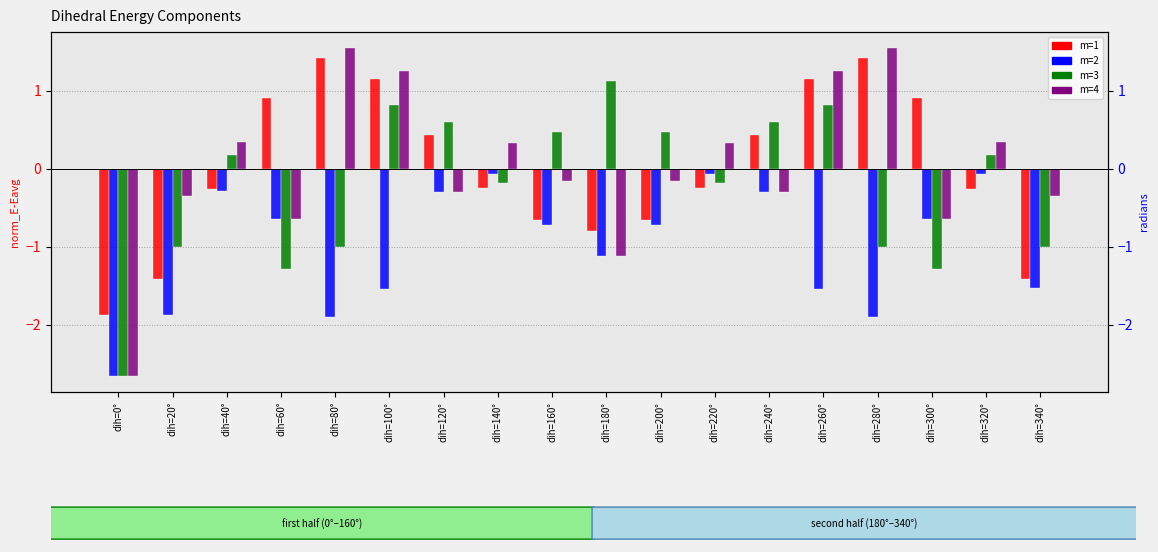

Reading left to right, extract all data points from this chart.

m=1: -1.9	-1.4	-0.3	0.9	1.4	1.2	0.4	-0.3	-0.7	-0.8	-0.7	-0.3	0.4	1.2	1.4	0.9	-0.3	-1.4
m=2: -2.7	-1.9	-0.3	-0.6	-1.9	-1.5	-0.3	-0.1	-0.7	-1.1	-0.7	-0.1	-0.3	-1.5	-1.9	-0.6	-0.1	-1.5
m=3: -2.7	-1.0	0.2	-1.3	-1.0	0.8	0.6	-0.2	0.5	1.1	0.5	-0.2	0.6	0.8	-1.0	-1.3	0.2	-1.0
m=4: -2.7	-0.3	0.3	-0.6	1.5	1.3	-0.3	0.3	-0.2	-1.1	-0.2	0.3	-0.3	1.3	1.5	-0.6	0.3	-0.3